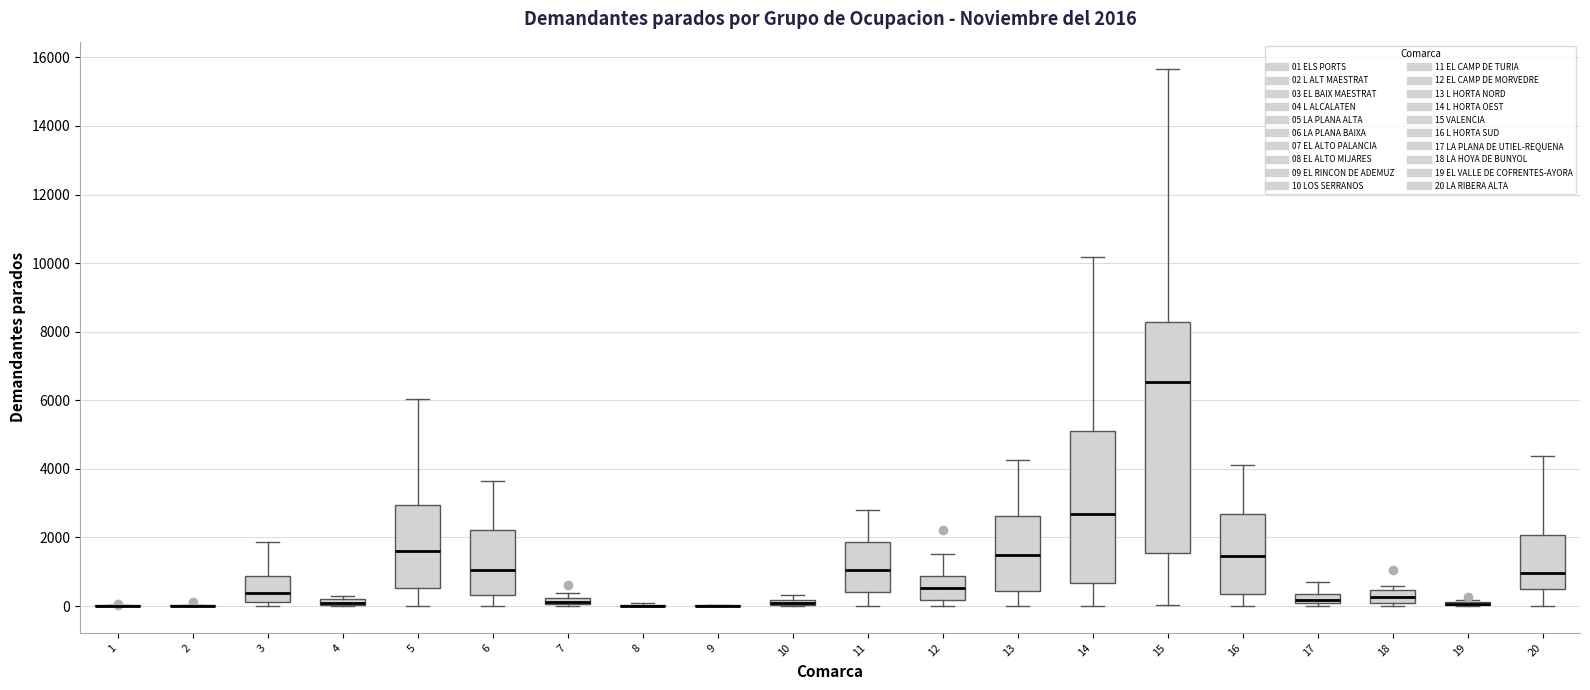

Which box is the tallest, from its lower edge to its upper edge?

15